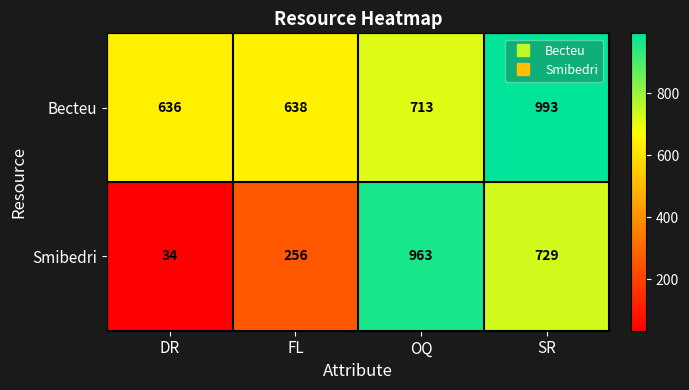

What is the difference between the second highest and second lowest values in the Becteu series?

75